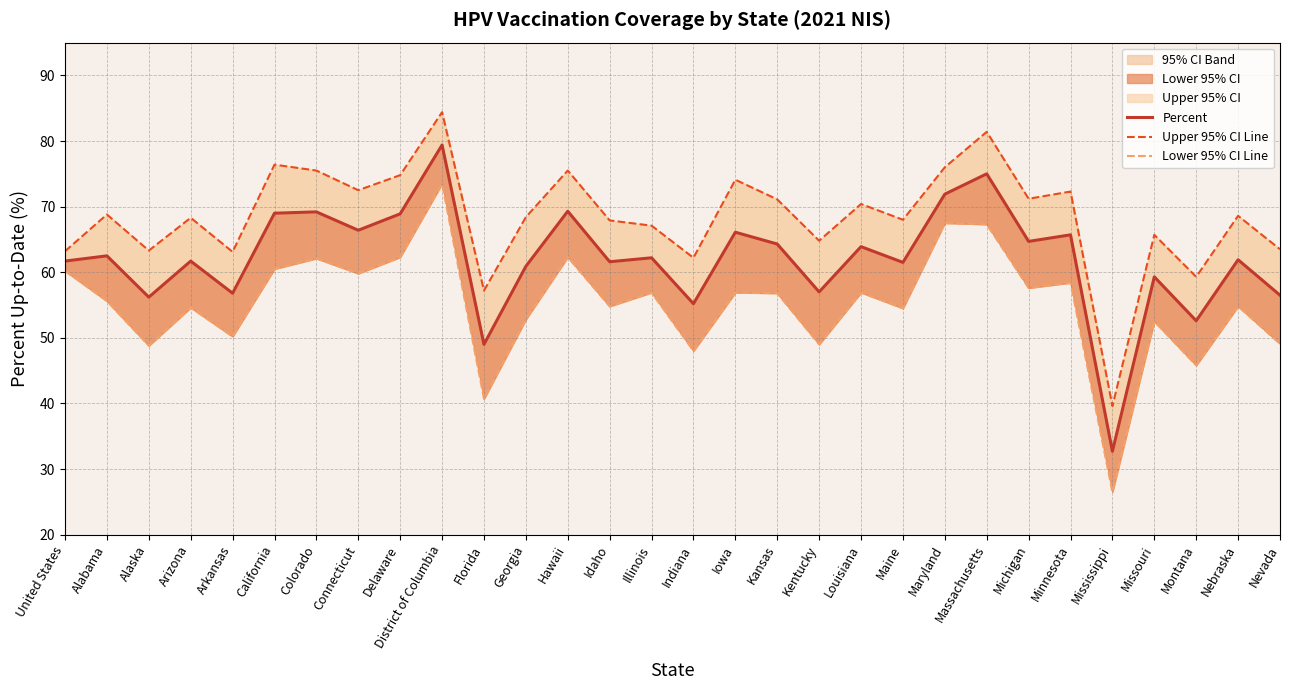

True or false: Lower 95% CI Line and Upper 95% CI Line intersect in this chart.

False